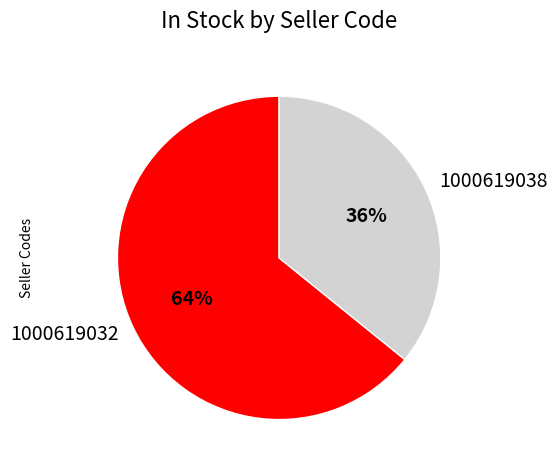

Is it true that 1000619038 is 50% of the pie?

False